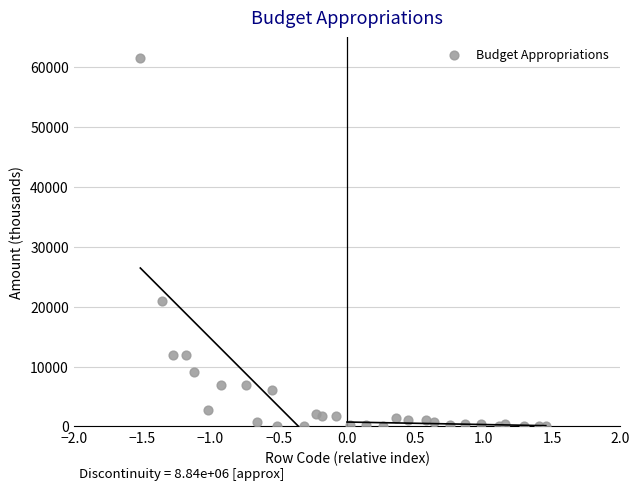

What Y value in the scatter plot is closest to 30754?

20968.0